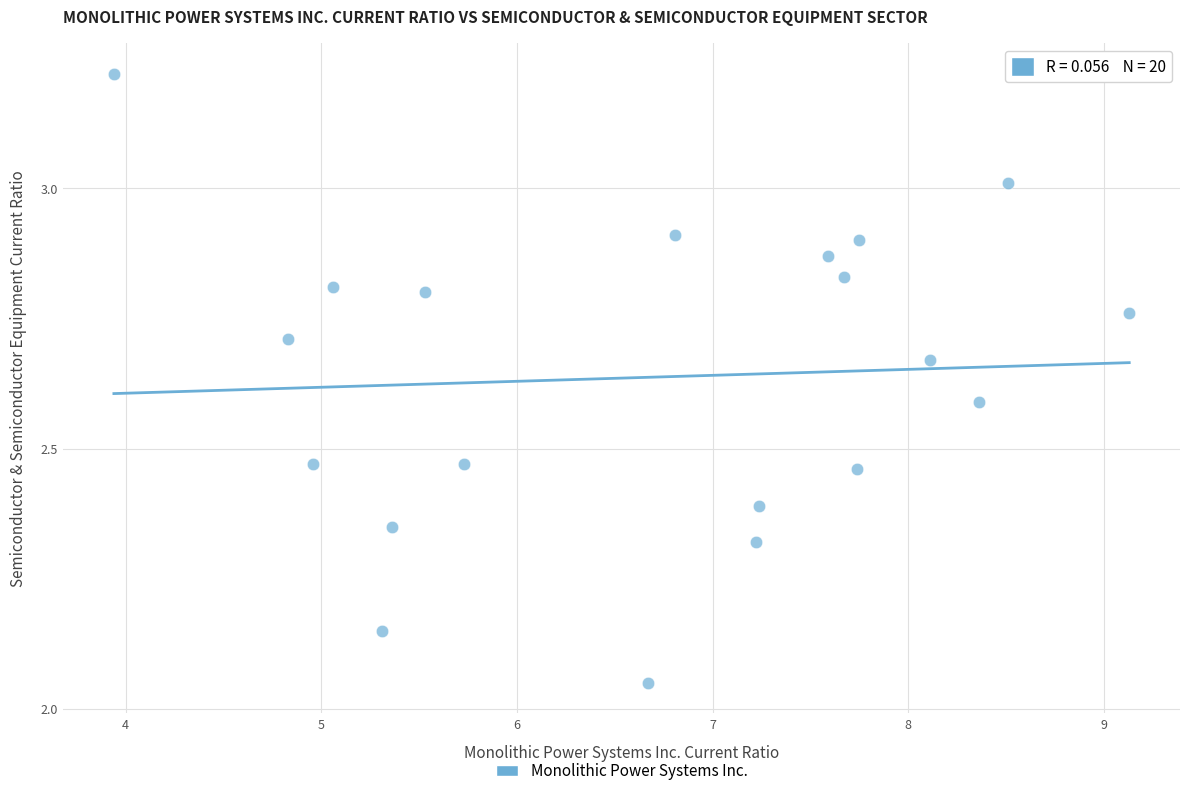

What is the range of X values (max minus min)?

5.2